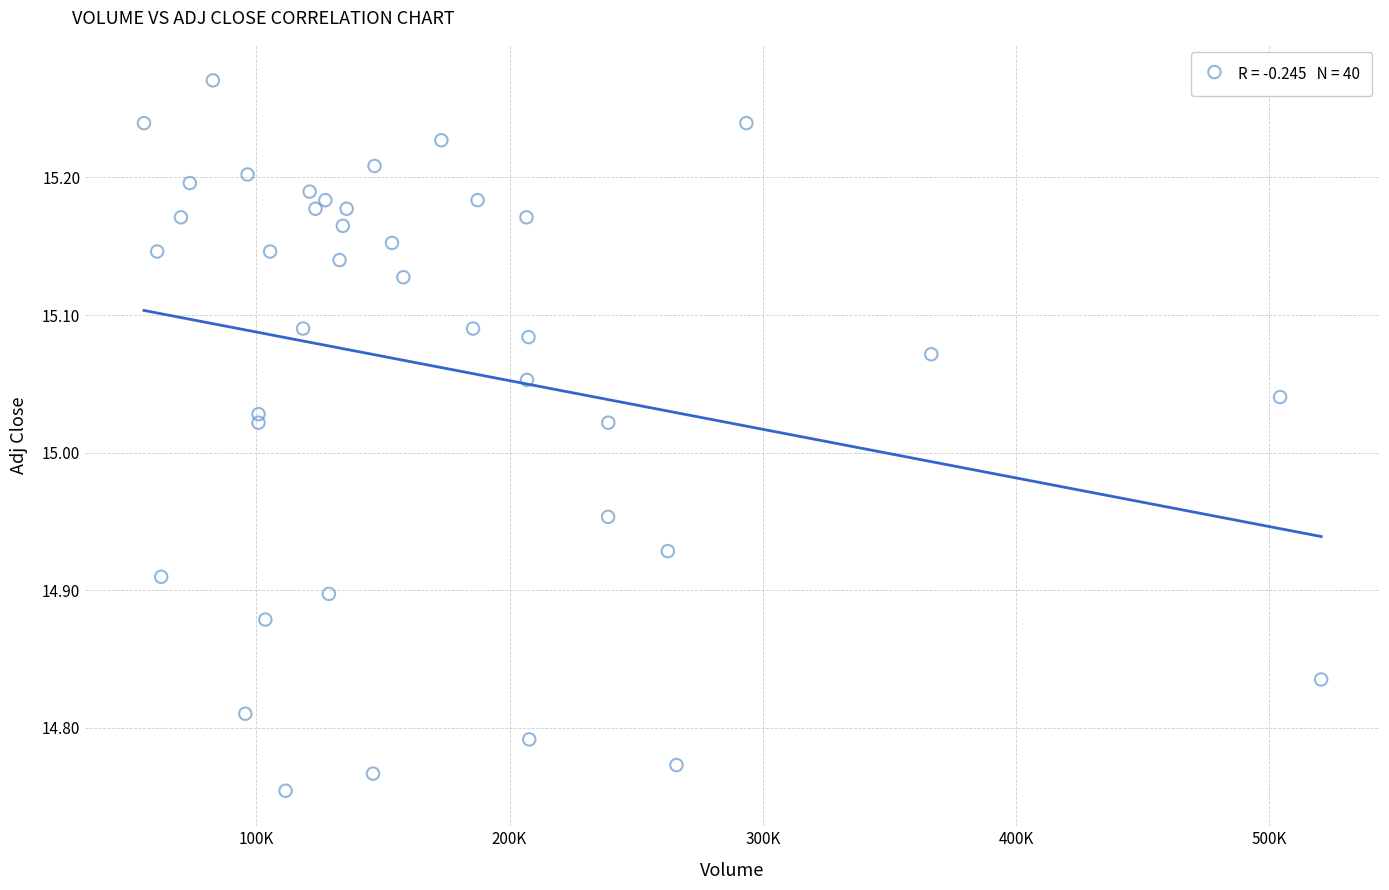

What is the range of X values (max minus min)?

464700.0